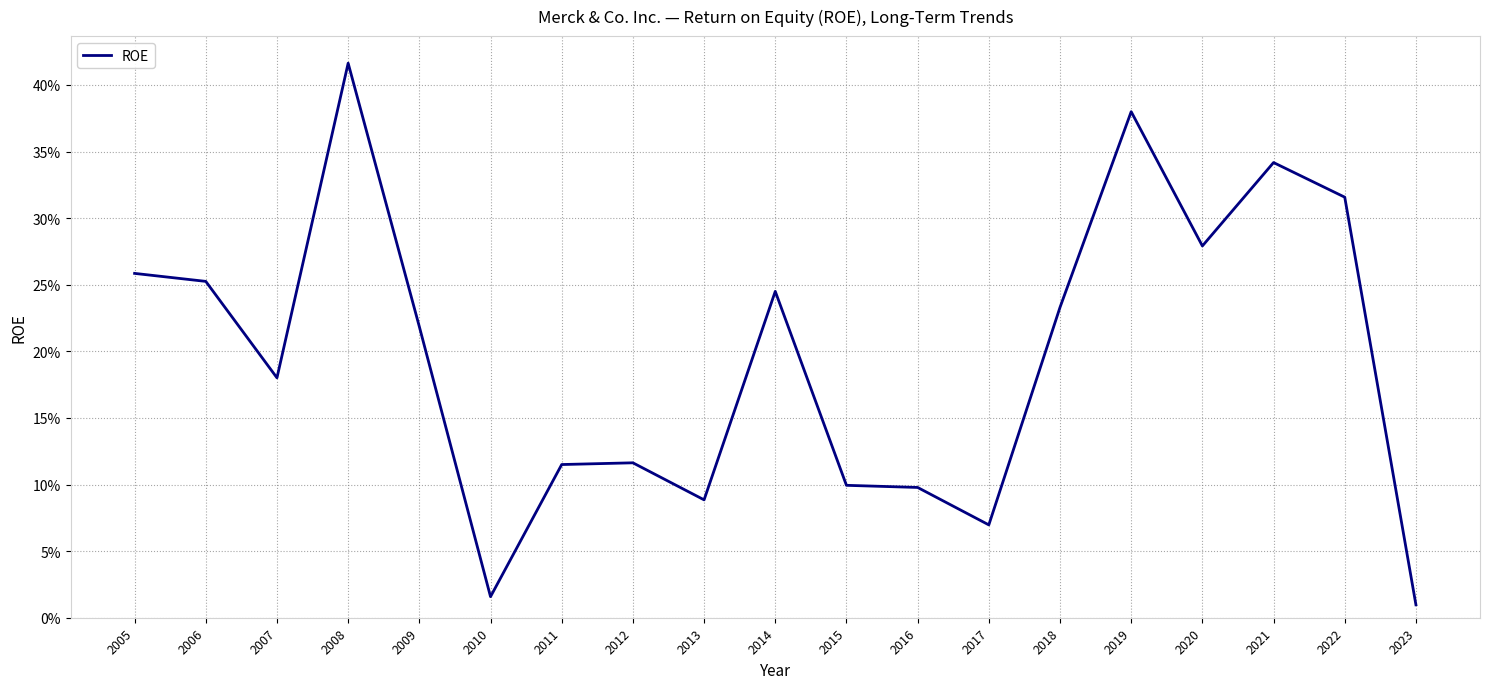

True or false: the data has more than 0 interior local peaks.

True